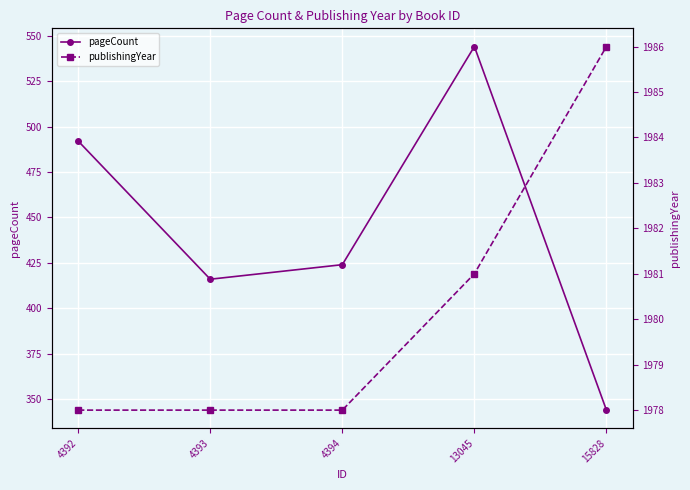

True or false: pageCount and publishingYear cross at least once.

False